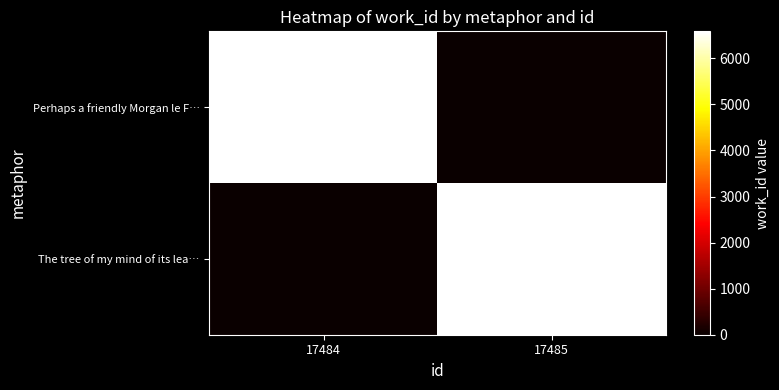

Reading left to right, transcribe all the data shown in this chart.

Perhaps a friendly Morgan le F…: 17484=6585	17485=0
The tree of my mind of its lea…: 17484=0	17485=6586